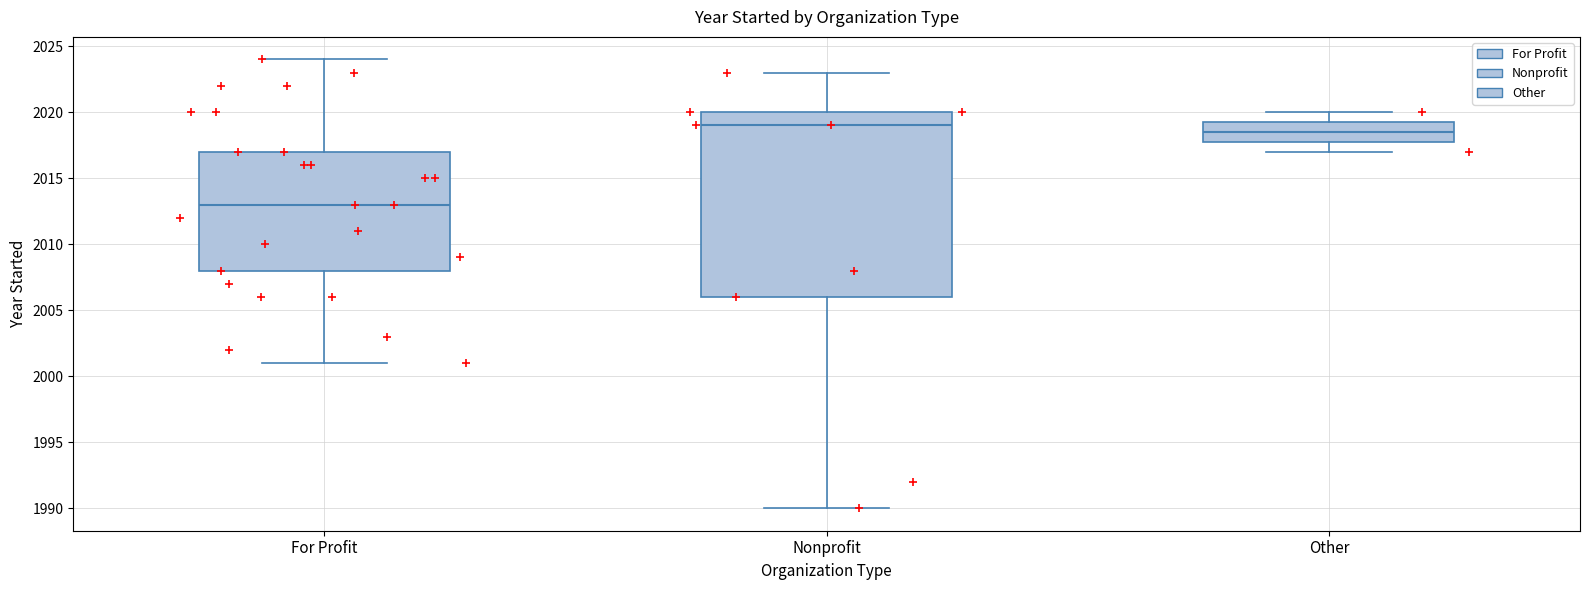

Reading left to right, read every box against the y-axis: the position of its median line, the range the box covers, and the ends of its whiskers. The values are not printed on the chart, so give them approximately, as read against the axis.

For Profit: median 2013.0, box 2008.0 to 2017.0, whiskers 2001.0 to 2024.0
Nonprofit: median 2019.0, box 2006.0 to 2020.0, whiskers 1990.0 to 2023.0
Other: median 2018.5, box 2018.0 to 2019.5, whiskers 2017.0 to 2020.0